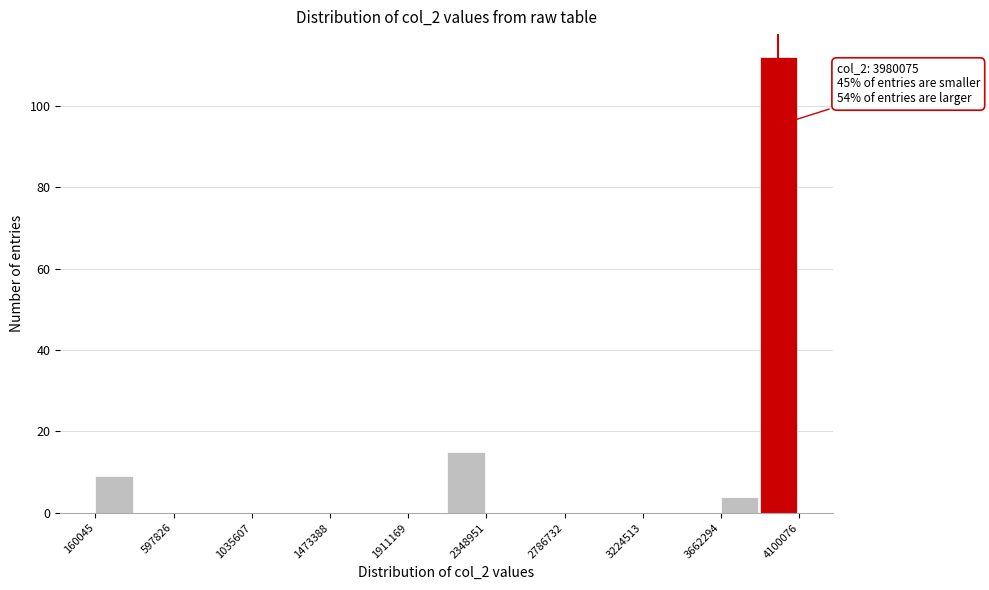

Which range on the x-axis has the tallest bar?

3900000 to 4100000